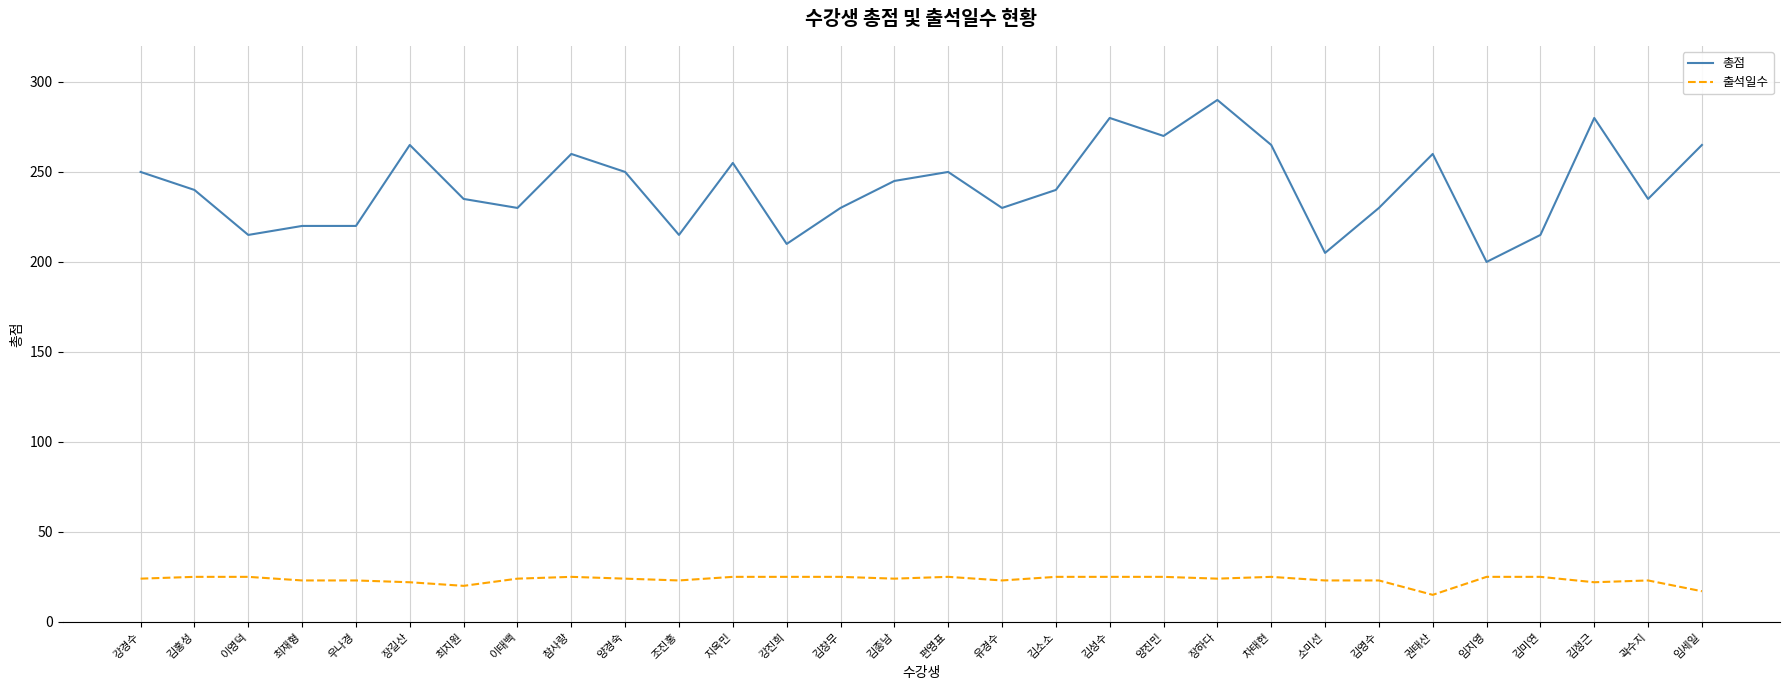

What is the minimum value shown in the chart?

15